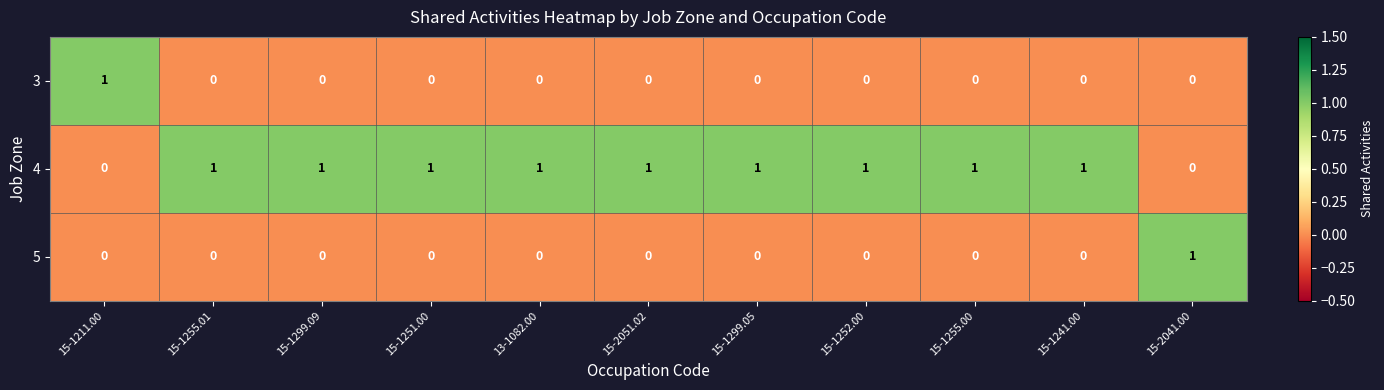

How many 3 values are between 0 and 1?

11